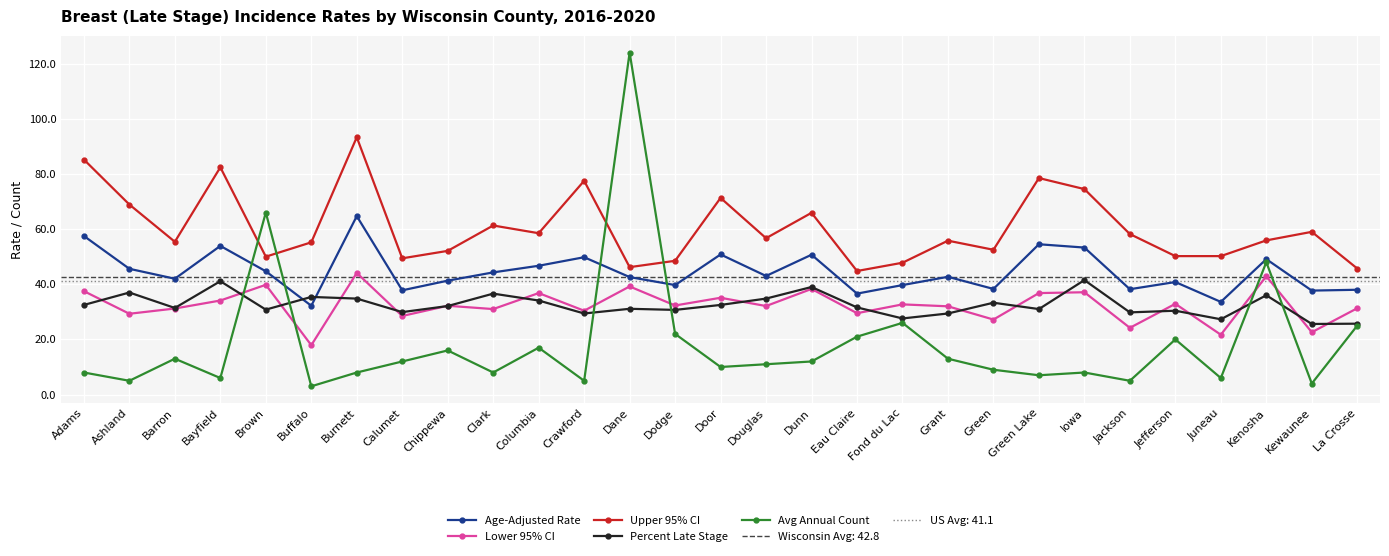

In Upper 95% CI, how many points are higher than both neighbors (excluding endpoints)?

9